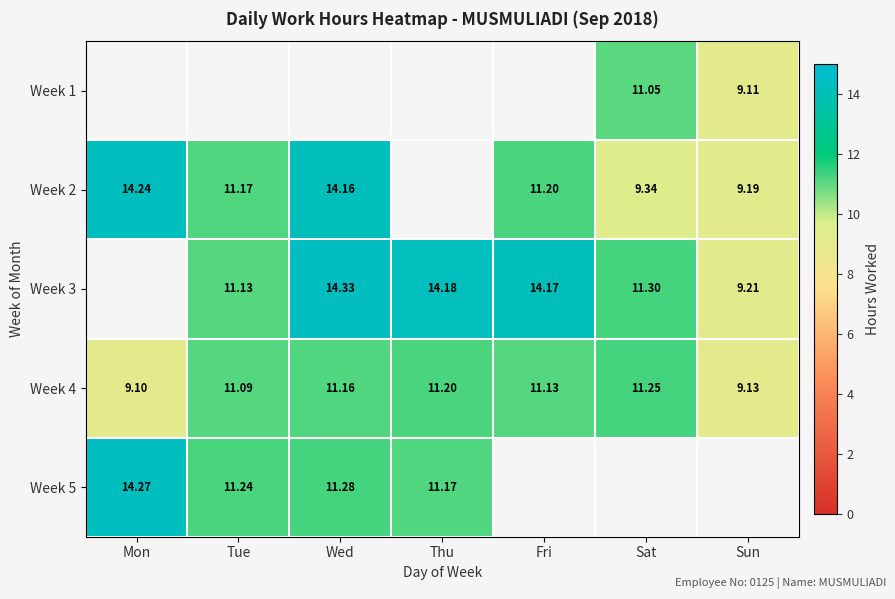

What is the difference between the second highest and second lowest values in the Week 4 series?

2.1